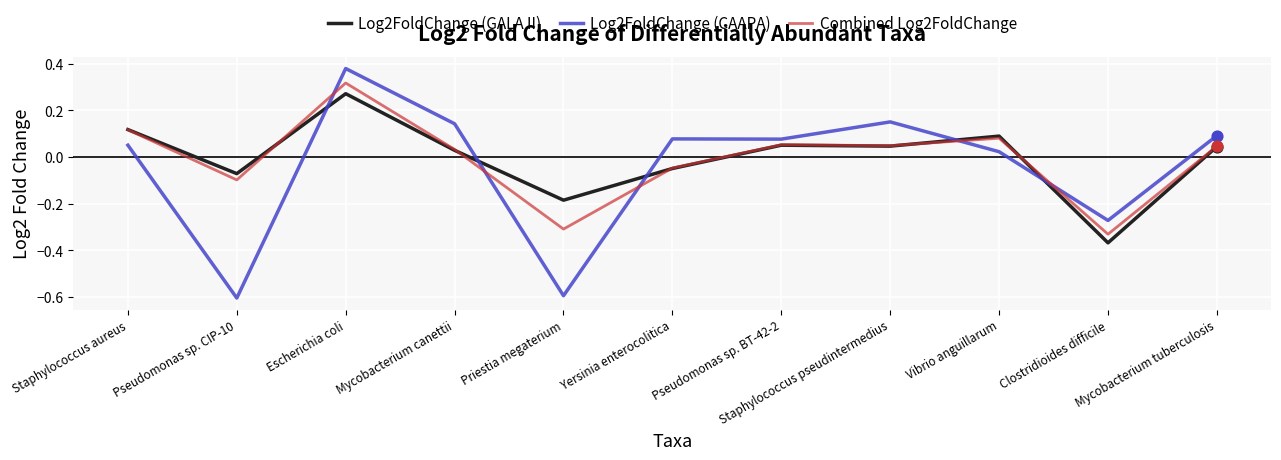

What is the smallest value displayed?

-0.6